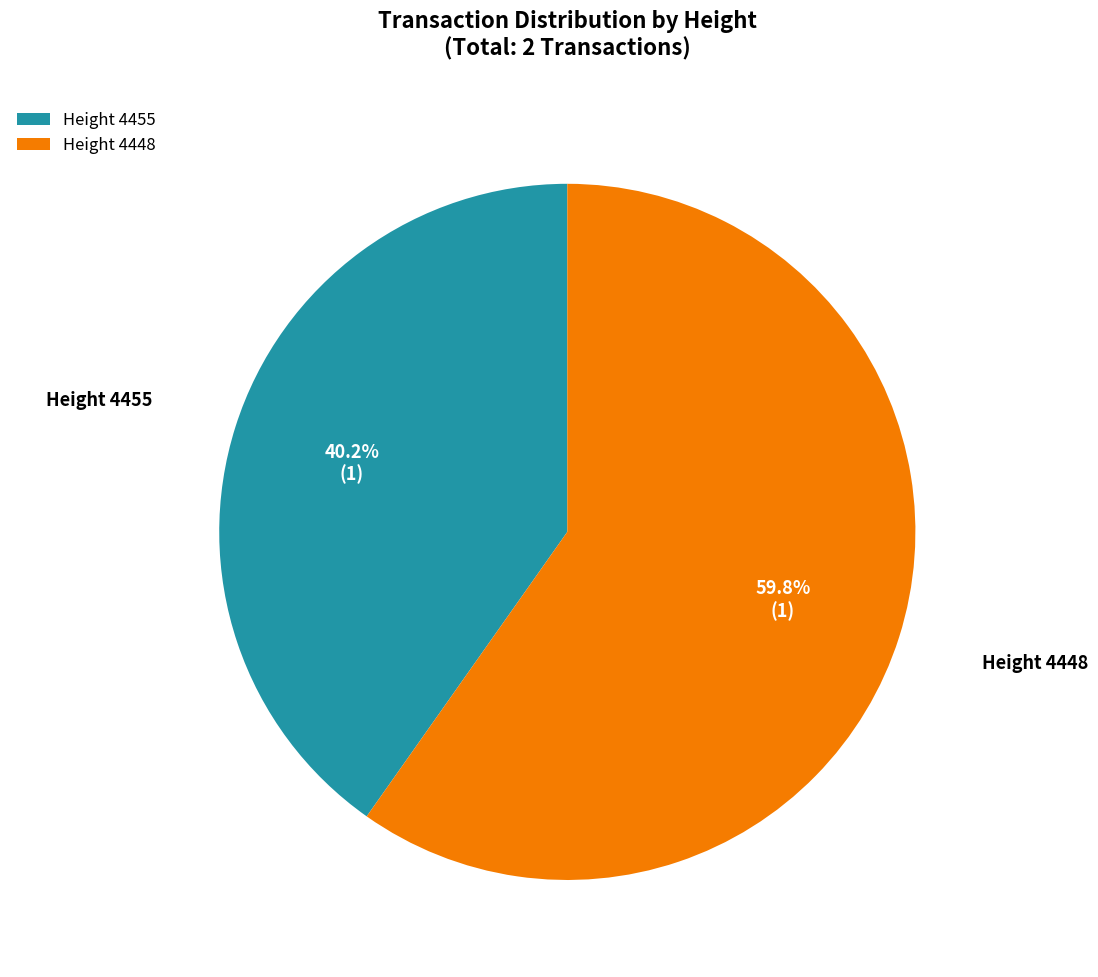

Does any single category account for the majority?

Yes